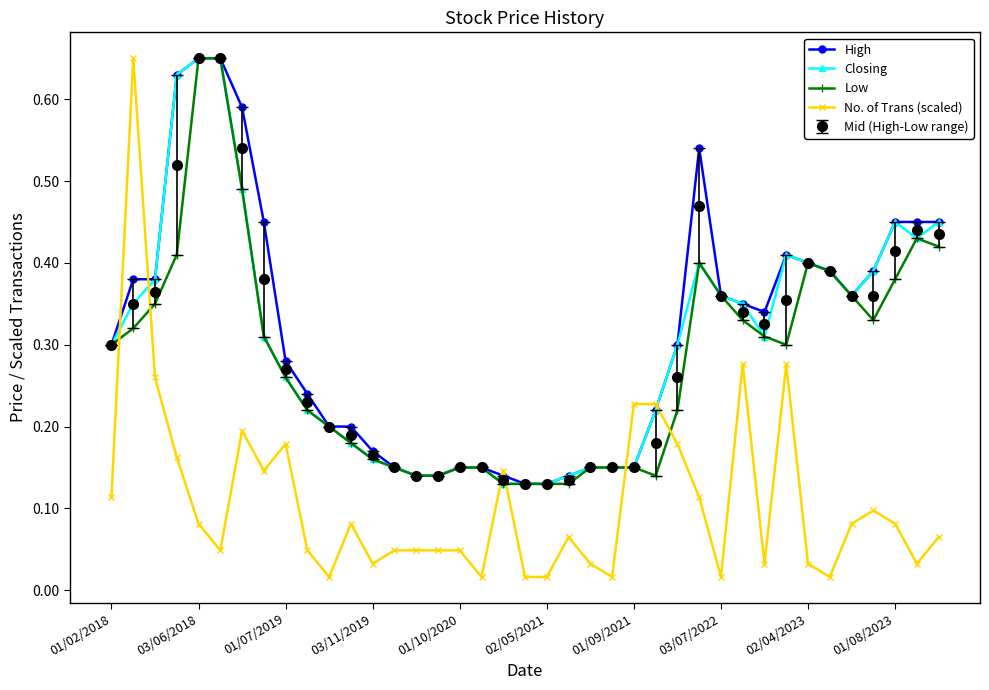

Which series has the largest range (max minus min)?

No. of Trans (scaled)